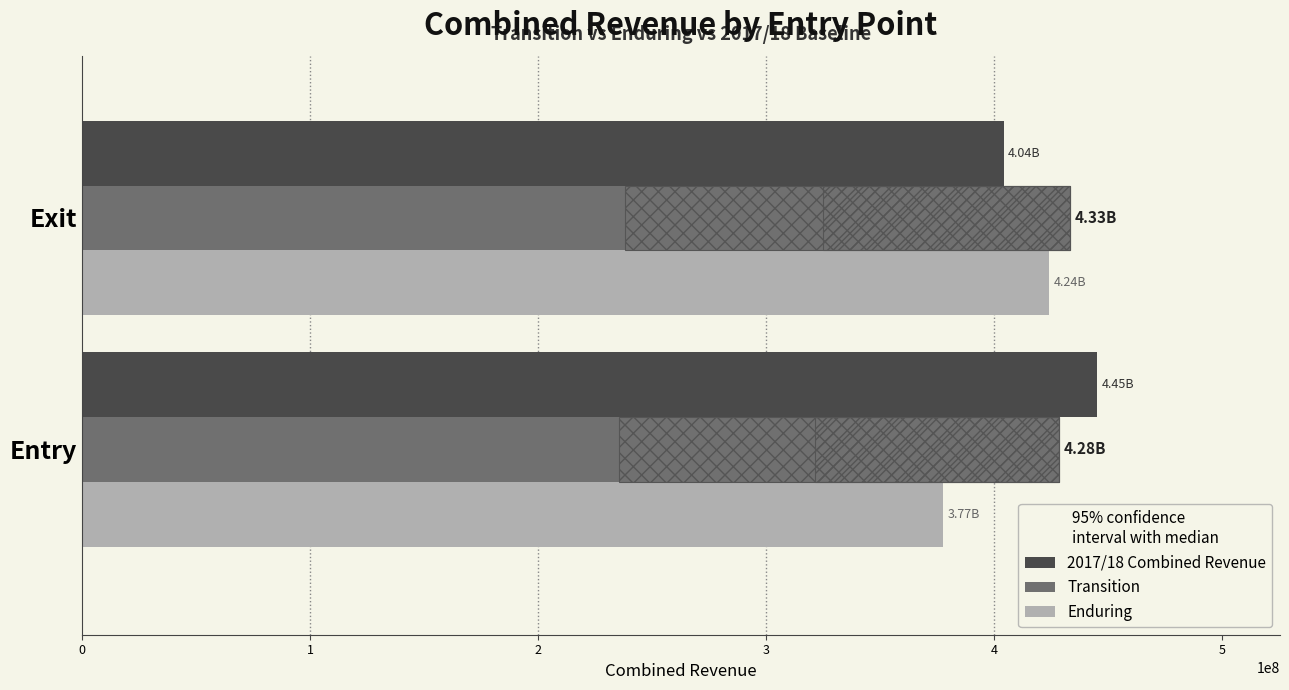

Is the value of 2017/18 Combined Revenue at Entry greater than the value of Transition at Entry?

Yes